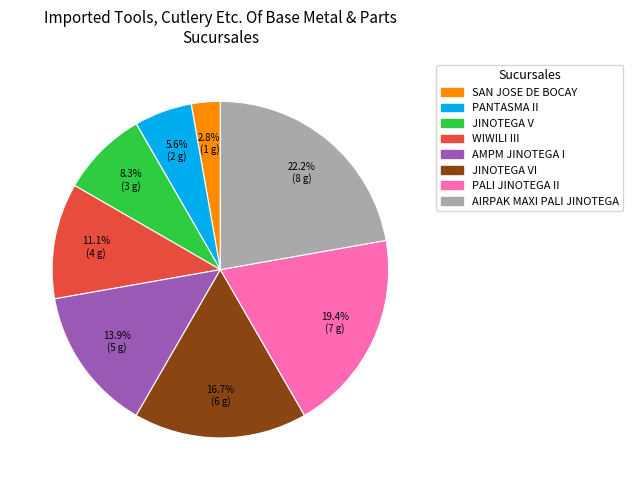

Does any single category account for the majority?

No